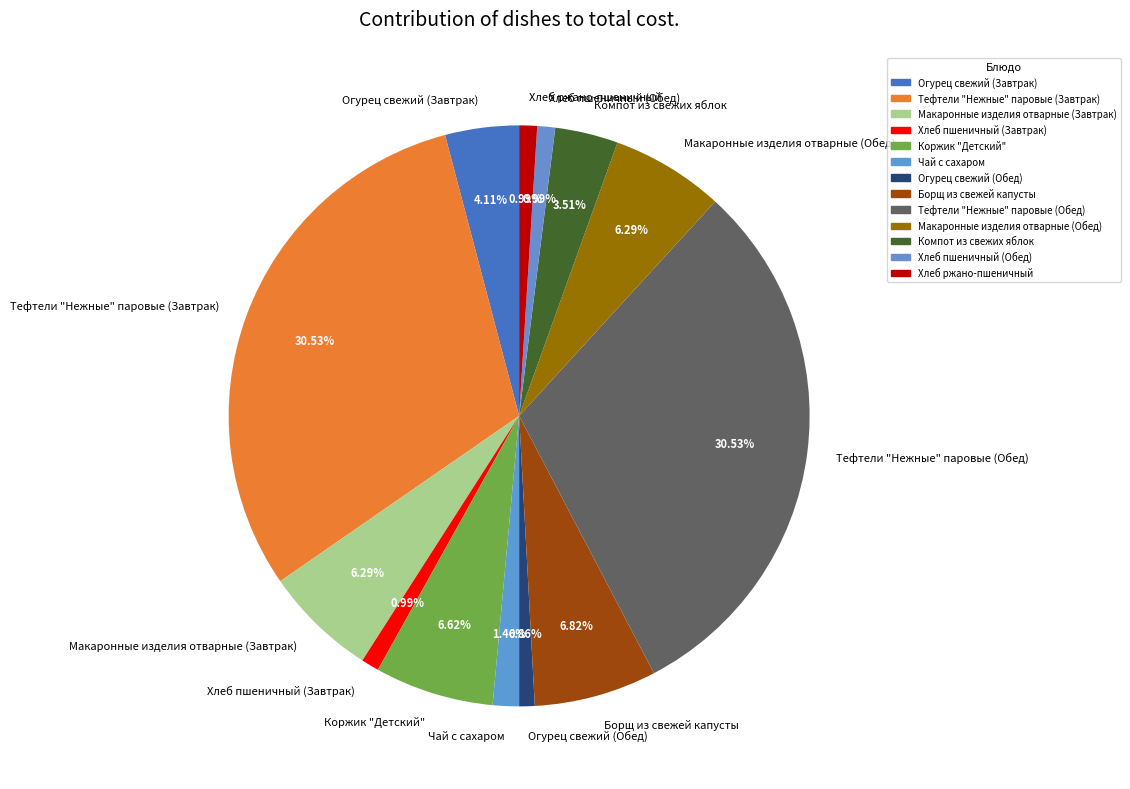

Do Коржик "Детский" and Макаронные изделия отварные (Обед) together represent more than half of the pie?

No